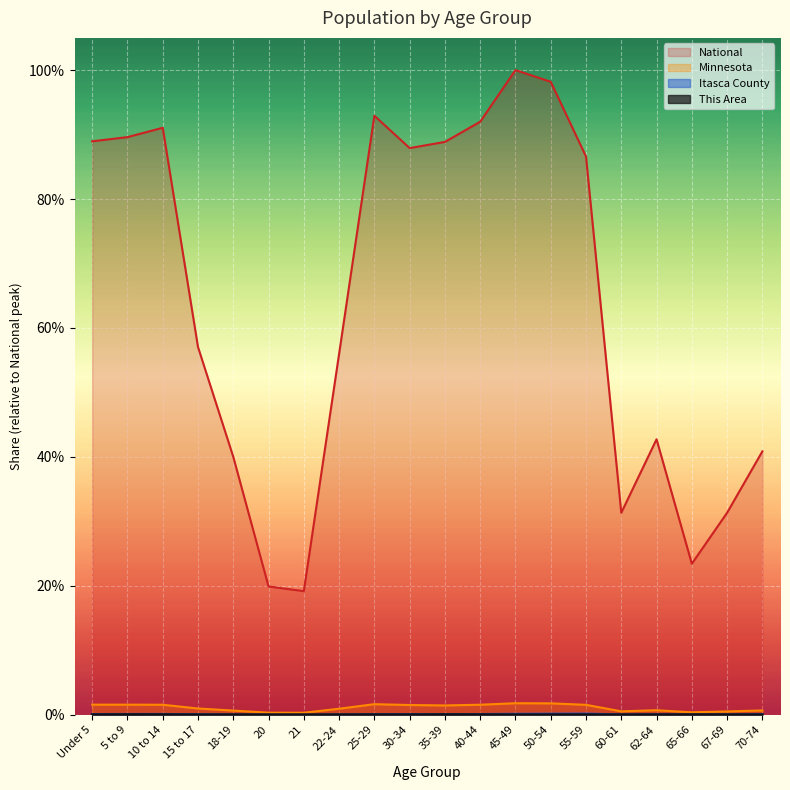

The Itasca County series shows 0.0 at 70-74. True or false?

False